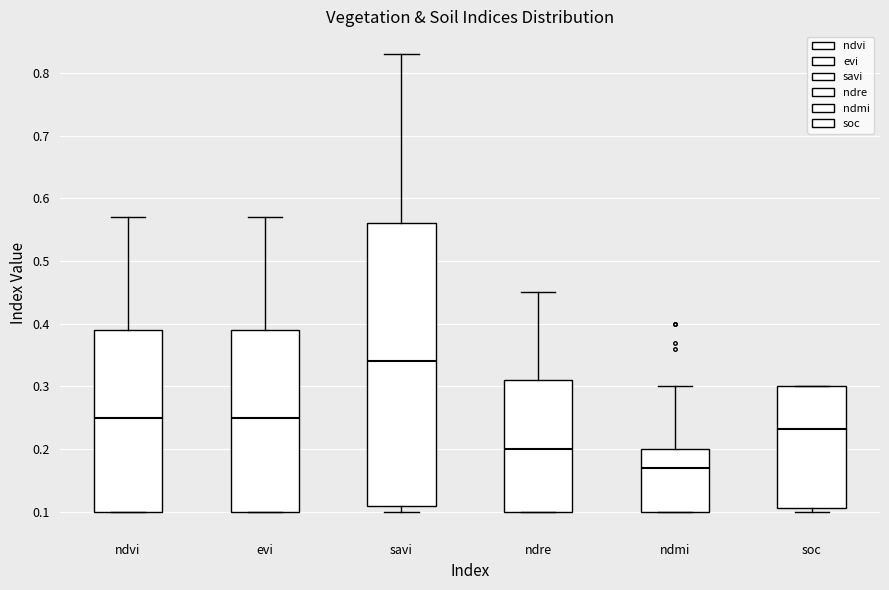

Reading left to right, transcribe this box plot: for each box, give where its median line is, the range the box spans, and where its two whiskers end, as read against the y-axis. The values are not printed on the chart, so give them approximately, as read against the axis.

ndvi: median 0.25, box 0.10 to 0.39, whiskers 0.10 to 0.57
evi: median 0.25, box 0.10 to 0.39, whiskers 0.10 to 0.57
savi: median 0.34, box 0.11 to 0.56, whiskers 0.10 to 0.83
ndre: median 0.20, box 0.10 to 0.31, whiskers 0.10 to 0.45
ndmi: median 0.17, box 0.10 to 0.20, whiskers 0.10 to 0.30
soc: median 0.23, box 0.11 to 0.30, whiskers 0.10 to 0.30